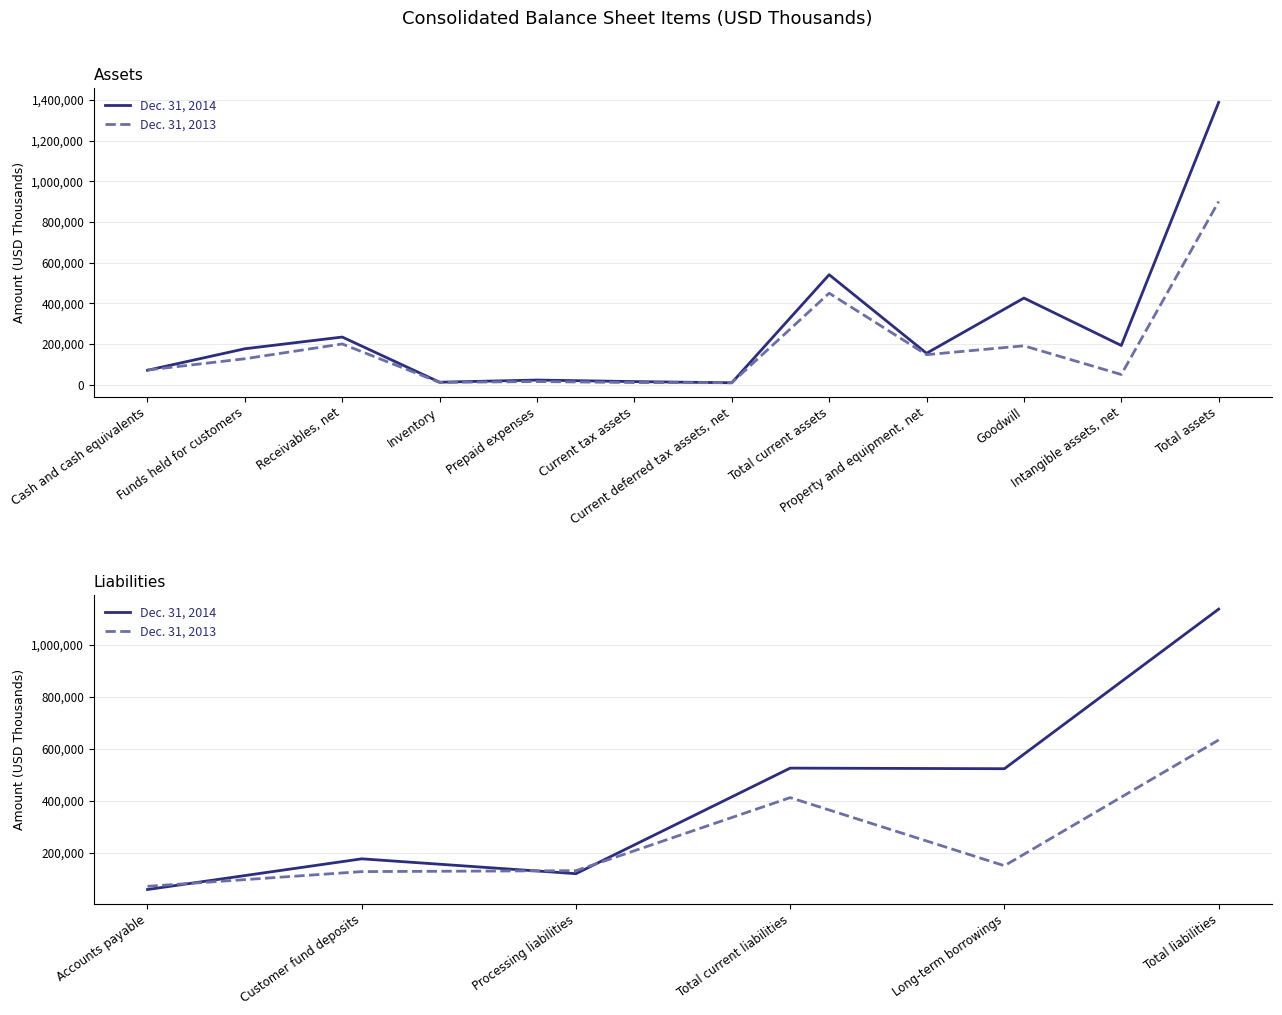

How many series are shown in this chart?

2